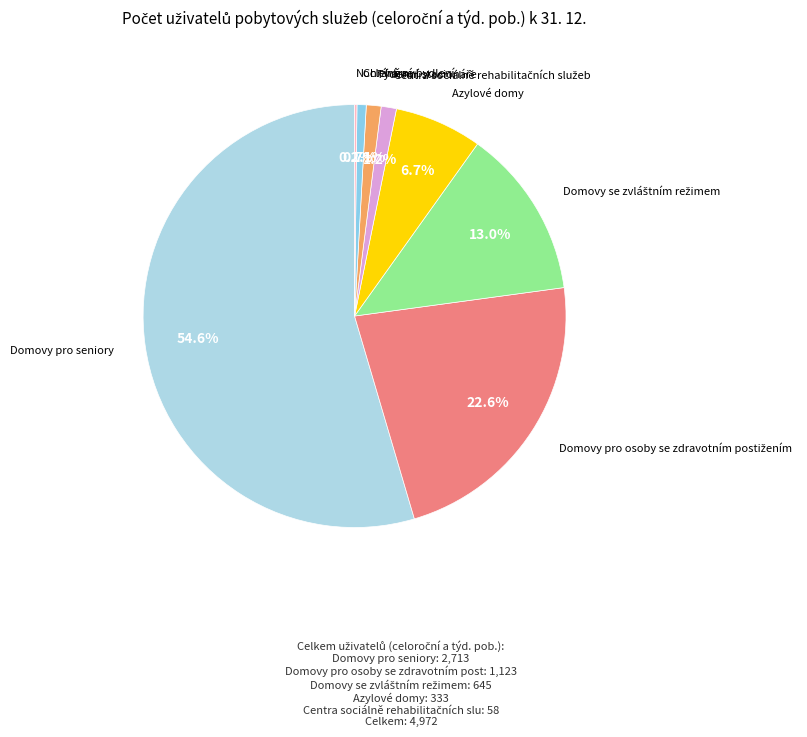

What portion of the pie excludes Azylové domy?

93.3%